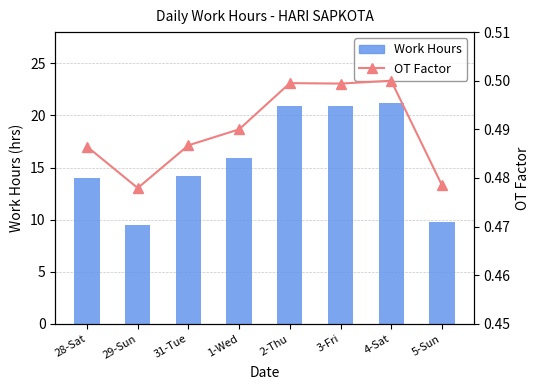

Reading left to right, transcribe all the data shown in this chart.

Work Hours: 28-Sat=14.0	29-Sun=9.5	31-Tue=14.2	1-Wed=15.9	2-Thu=20.9	3-Fri=20.9	4-Sat=21.2	5-Sun=9.8
OT Factor: 28-Sat=0.5	29-Sun=0.5	31-Tue=0.5	1-Wed=0.5	2-Thu=0.5	3-Fri=0.5	4-Sat=0.5	5-Sun=0.5